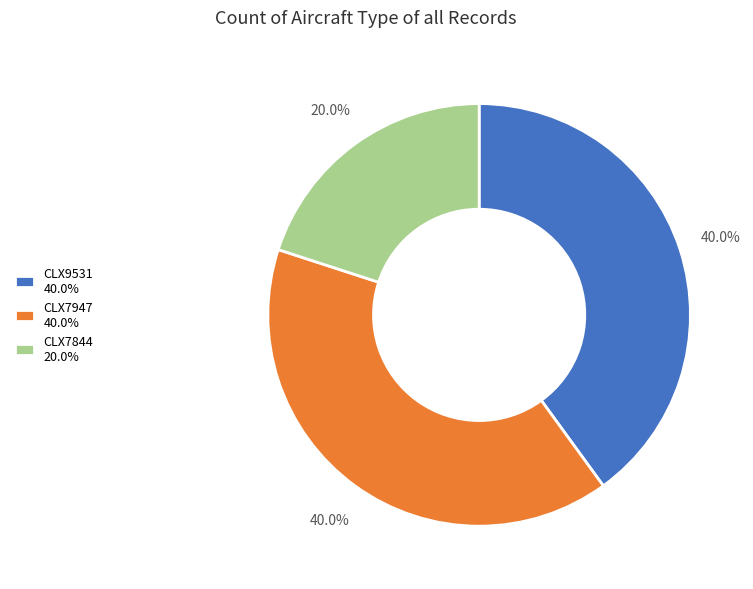

What is the total percentage of CLX7947 and CLX7844?

60.0%